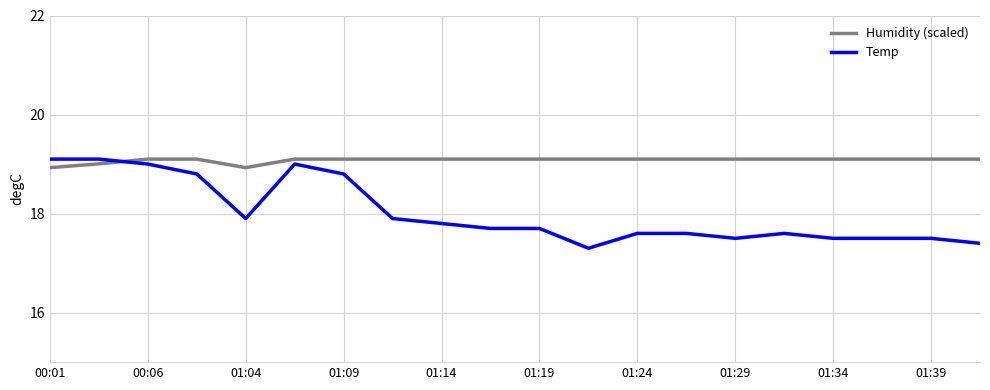

Which series has the largest total across all categories?

Humidity (scaled)